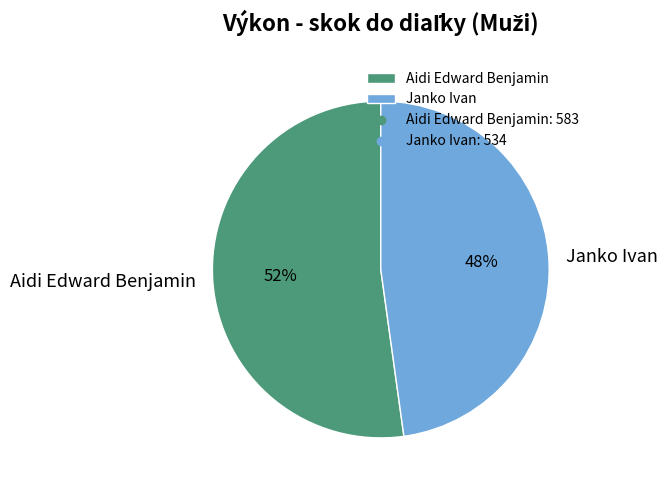

Which has a higher value, Aidi Edward Benjamin or Janko Ivan?

Aidi Edward Benjamin